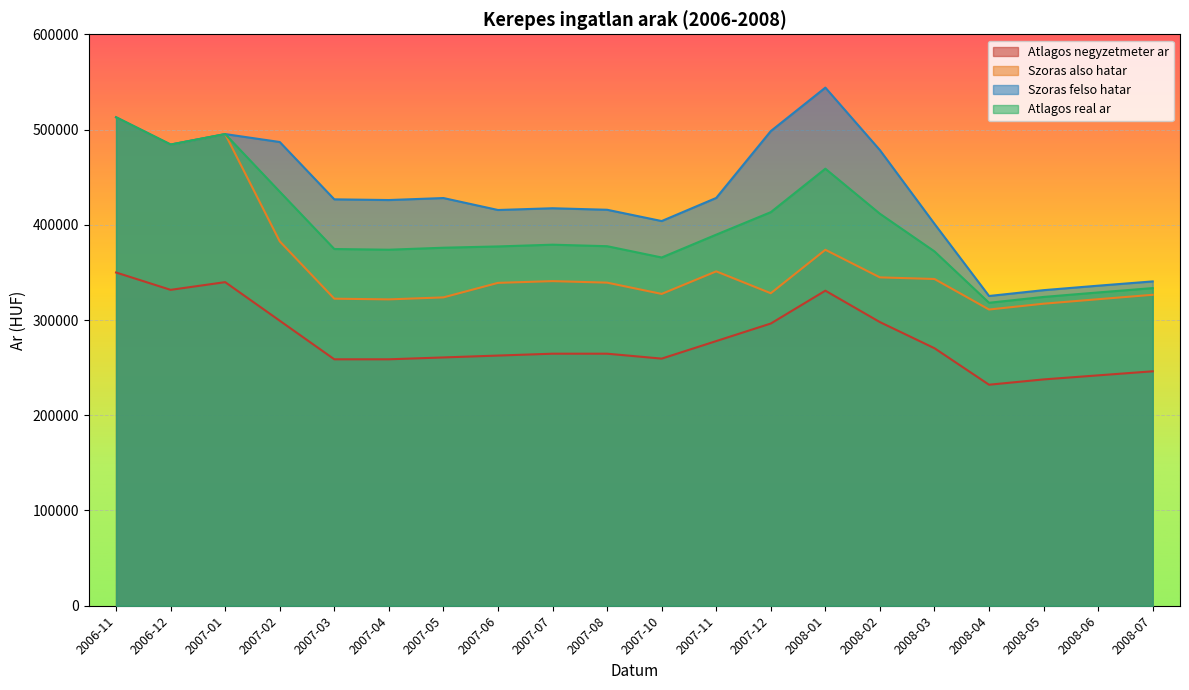

What is the approximate value of Szoras also hatar at 2008-01, to the nearest 100?

373700